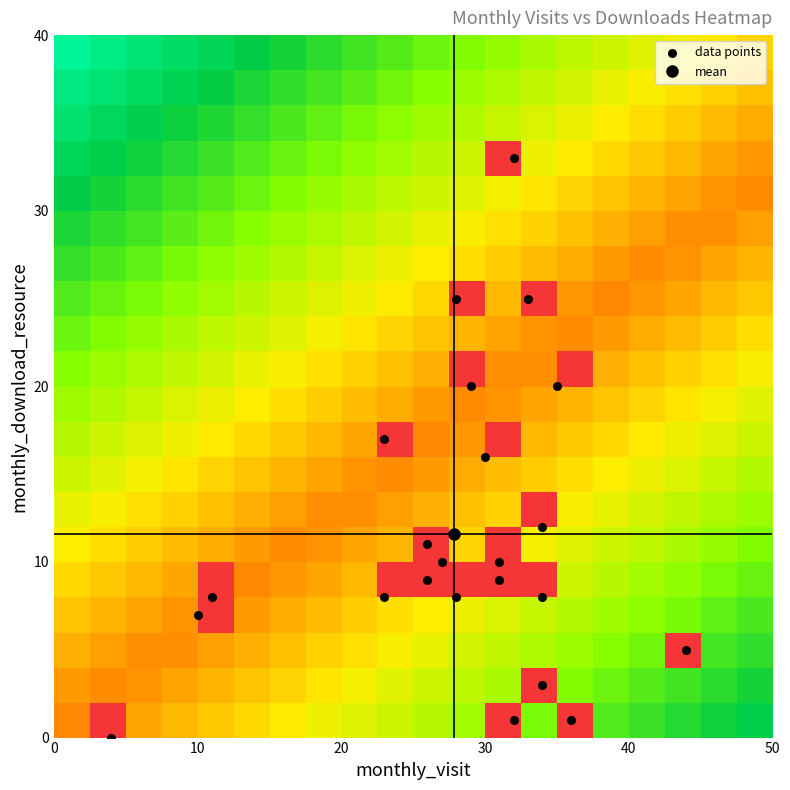

Reading left to right, transcribe all the data shown in this chart.

8	7	1	3	1	5	8	16	12	8	8	9	10	20	25	20	33	9	17	11	25	10	0